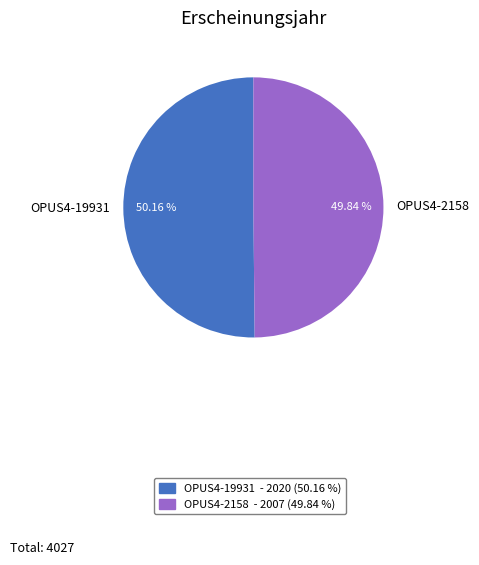

Count the number of slices in the pie.

2